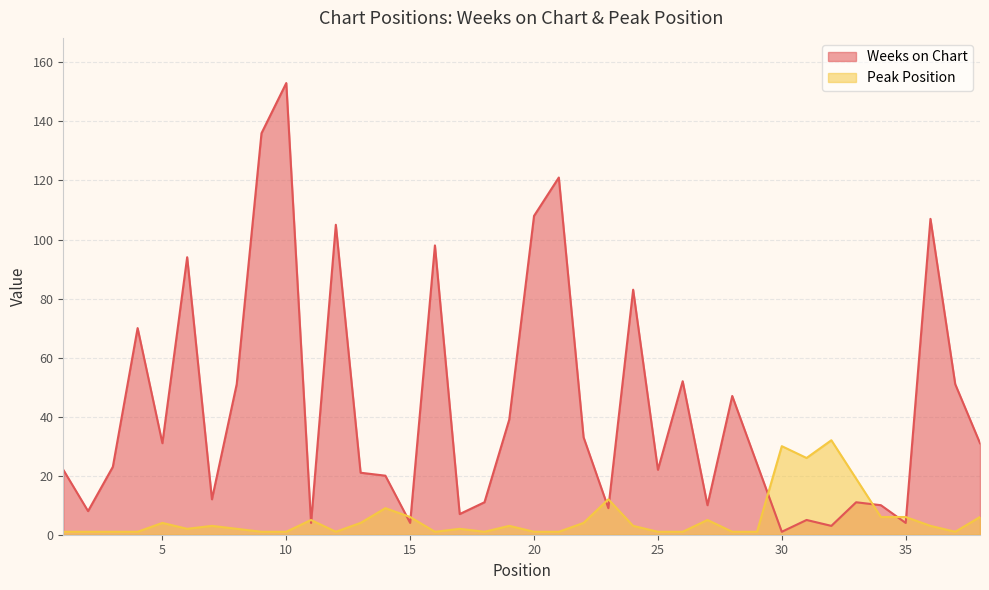

True or false: Weeks on Chart has more than 2 points higher than both neighbors.

True